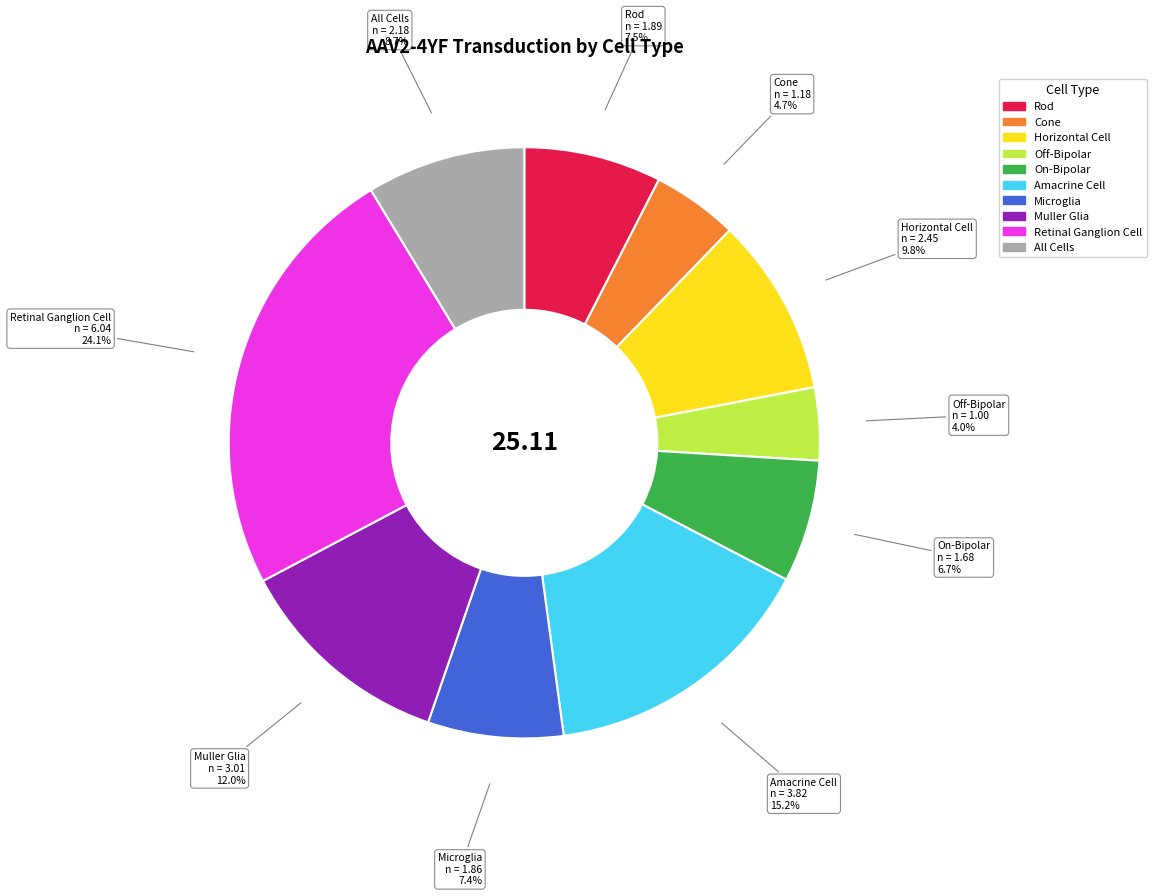

What is the ratio of the value at On-Bipolar to the value at Rod?

0.9